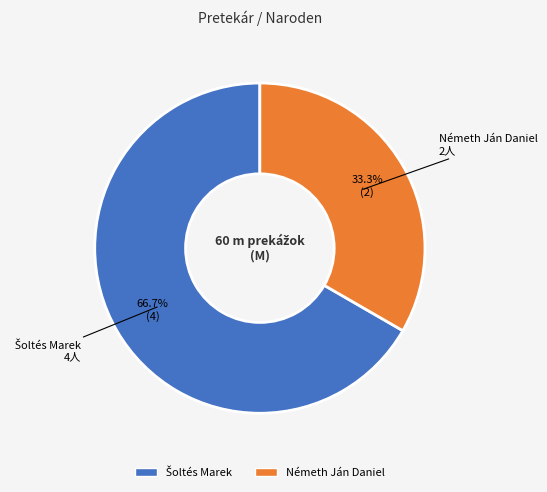

What is the smallest slice in the pie chart?

Németh Ján Daniel